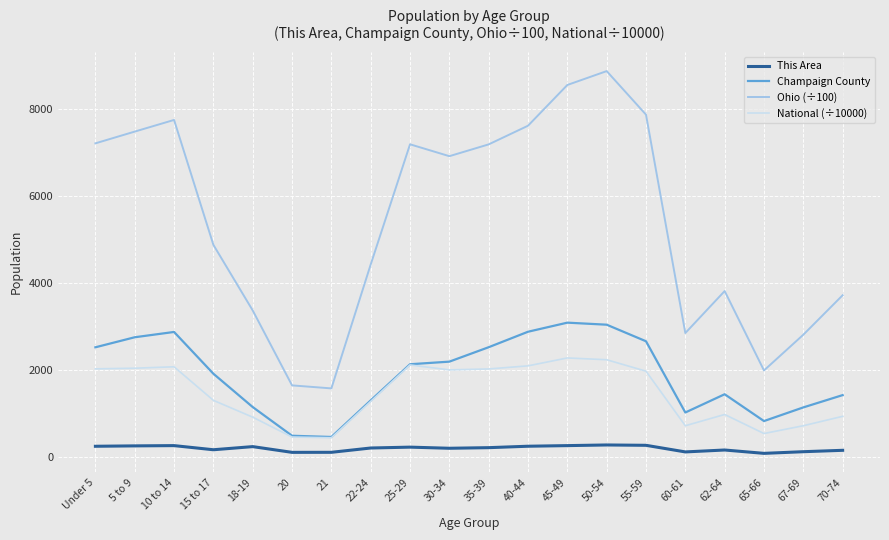

What is the difference between the second highest and second lowest values in the National (÷10000) series?

1777.9